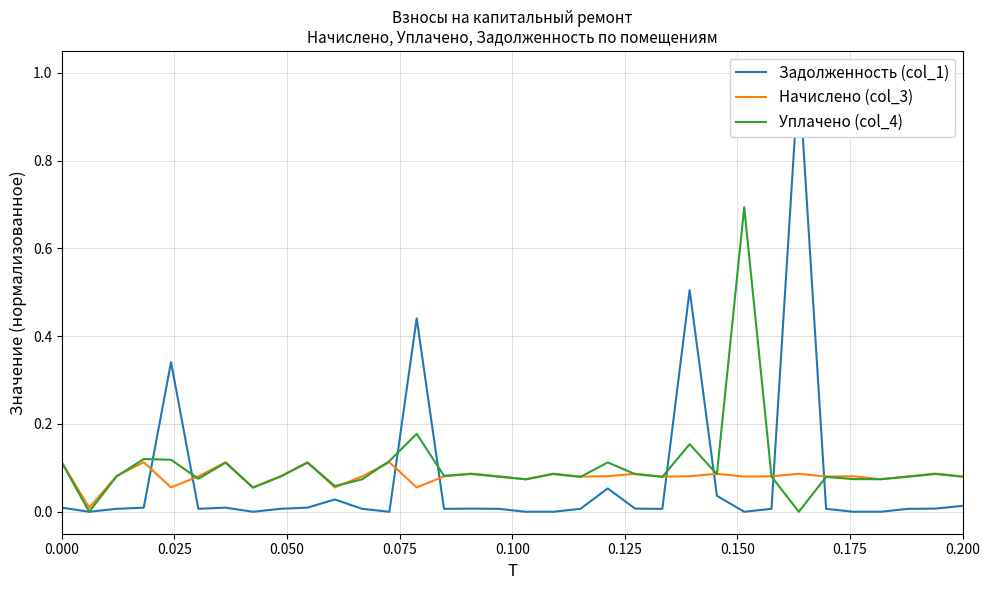

How many values in Задолженность (col_1) are above zero?

26